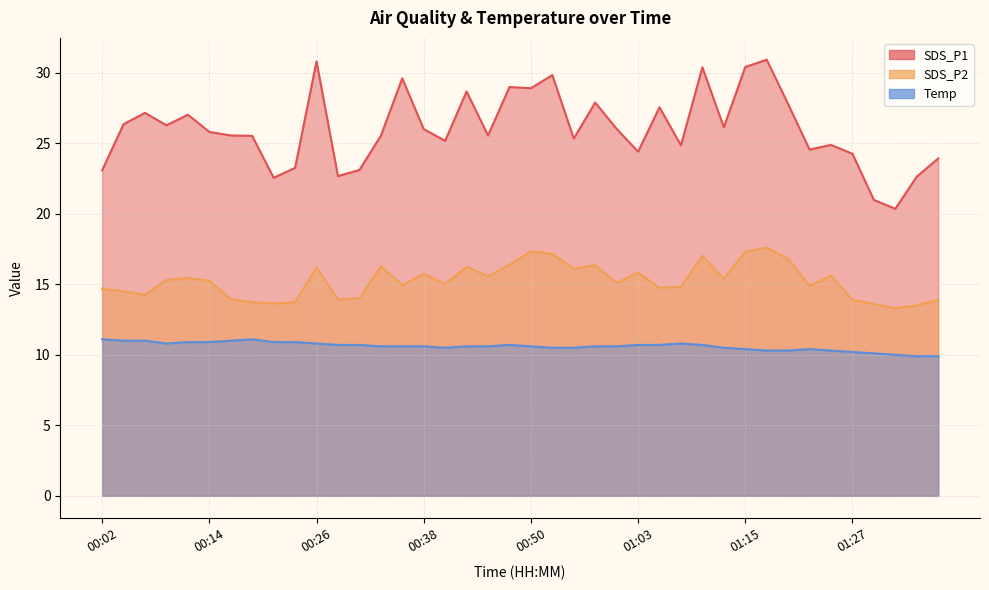

Reading left to right, extract all data points from this chart.

SDS_P1: 00:02=23.1	00:04=26.4	00:06=27.1	00:09=26.3	00:11=27.0	00:14=25.8	00:16=25.6	00:19=25.5	00:21=22.6	00:24=23.2	00:26=30.8	00:28=22.7	00:31=23.1	00:33=25.5	00:36=29.6	00:38=26.0	00:41=25.2	00:43=28.7	00:46=25.6	00:48=29.0	00:50=28.9	00:53=29.8	00:55=25.3	00:58=27.9	01:00=26.0	01:03=24.4	01:05=27.6	01:07=24.9	01:10=30.4	01:12=26.1	01:15=30.4	01:17=30.9	01:20=27.8	01:22=24.6	01:25=24.9	01:27=24.2	01:30=21.0	01:32=20.4	01:35=22.6	01:37=23.9
SDS_P2: 00:02=14.7	00:04=14.5	00:06=14.2	00:09=15.3	00:11=15.4	00:14=15.2	00:16=13.9	00:19=13.7	00:21=13.6	00:24=13.7	00:26=16.2	00:28=13.9	00:31=14.0	00:33=16.3	00:36=14.9	00:38=15.7	00:41=15.0	00:43=16.2	00:46=15.6	00:48=16.4	00:50=17.3	00:53=17.1	00:55=16.1	00:58=16.4	01:00=15.1	01:03=15.8	01:05=14.8	01:07=14.8	01:10=17.0	01:12=15.4	01:15=17.3	01:17=17.6	01:20=16.8	01:22=14.9	01:25=15.6	01:27=13.9	01:30=13.6	01:32=13.3	01:35=13.5	01:37=13.9
Temp: 00:02=11.1	00:04=11.0	00:06=11.0	00:09=10.8	00:11=10.9	00:14=10.9	00:16=11.0	00:19=11.1	00:21=10.9	00:24=10.9	00:26=10.8	00:28=10.7	00:31=10.7	00:33=10.6	00:36=10.6	00:38=10.6	00:41=10.5	00:43=10.6	00:46=10.6	00:48=10.7	00:50=10.6	00:53=10.5	00:55=10.5	00:58=10.6	01:00=10.6	01:03=10.7	01:05=10.7	01:07=10.8	01:10=10.7	01:12=10.5	01:15=10.4	01:17=10.3	01:20=10.3	01:22=10.4	01:25=10.3	01:27=10.2	01:30=10.1	01:32=10.0	01:35=9.9	01:37=9.9